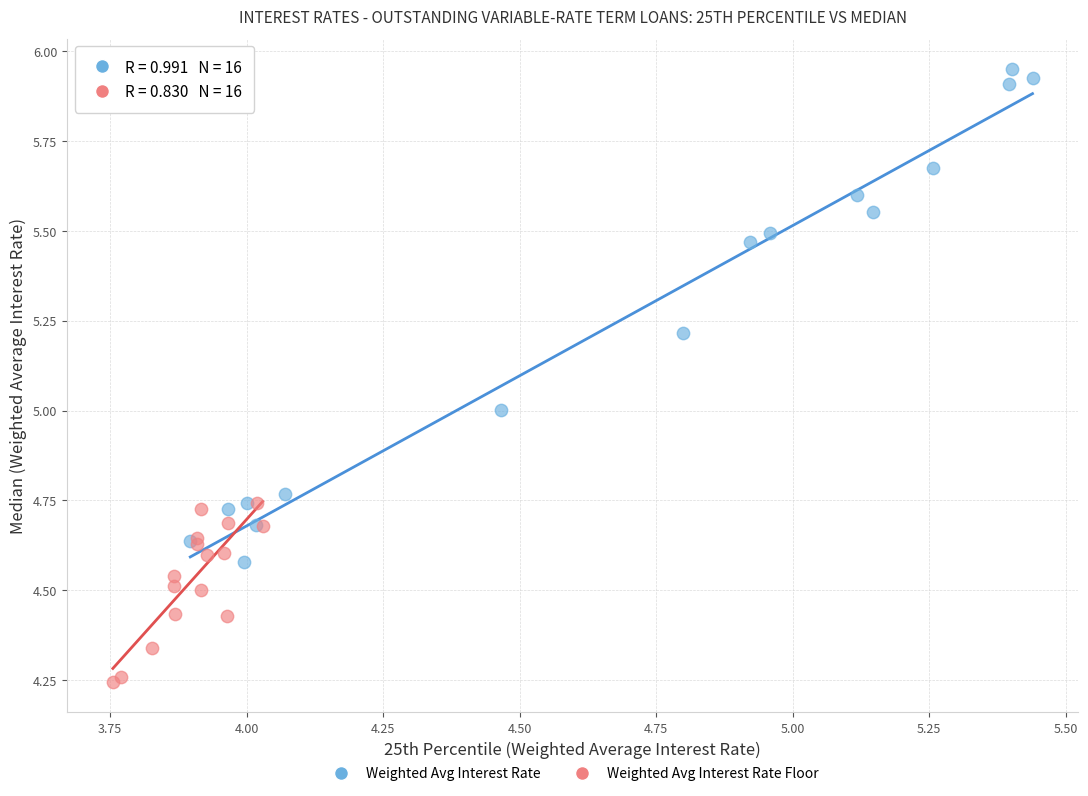

Which series contains the highest Y value?

Weighted Avg Interest Rate